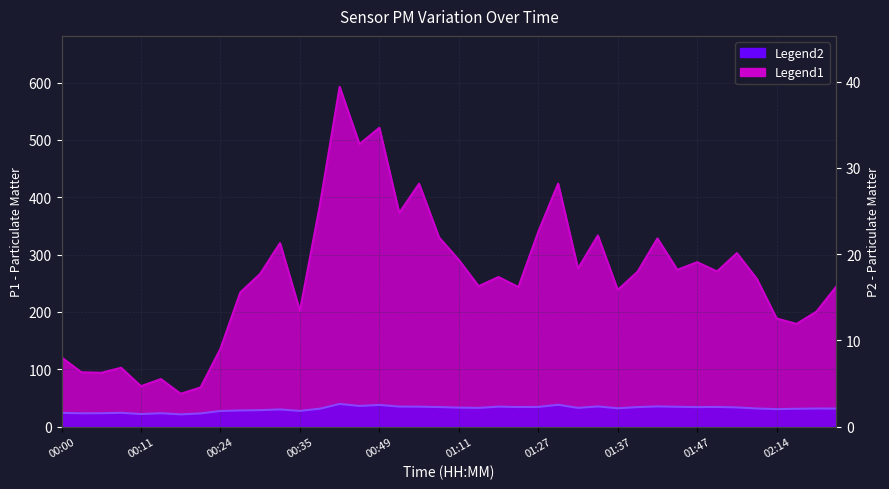

Which series changed the most between 00:49 and 01:54?

P1